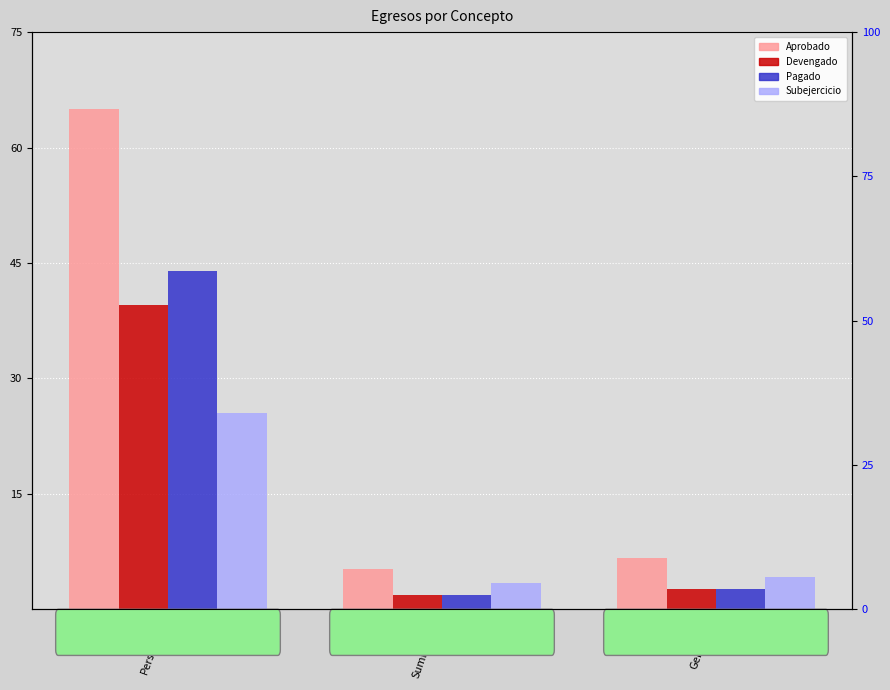

How many bars are there in total?

12